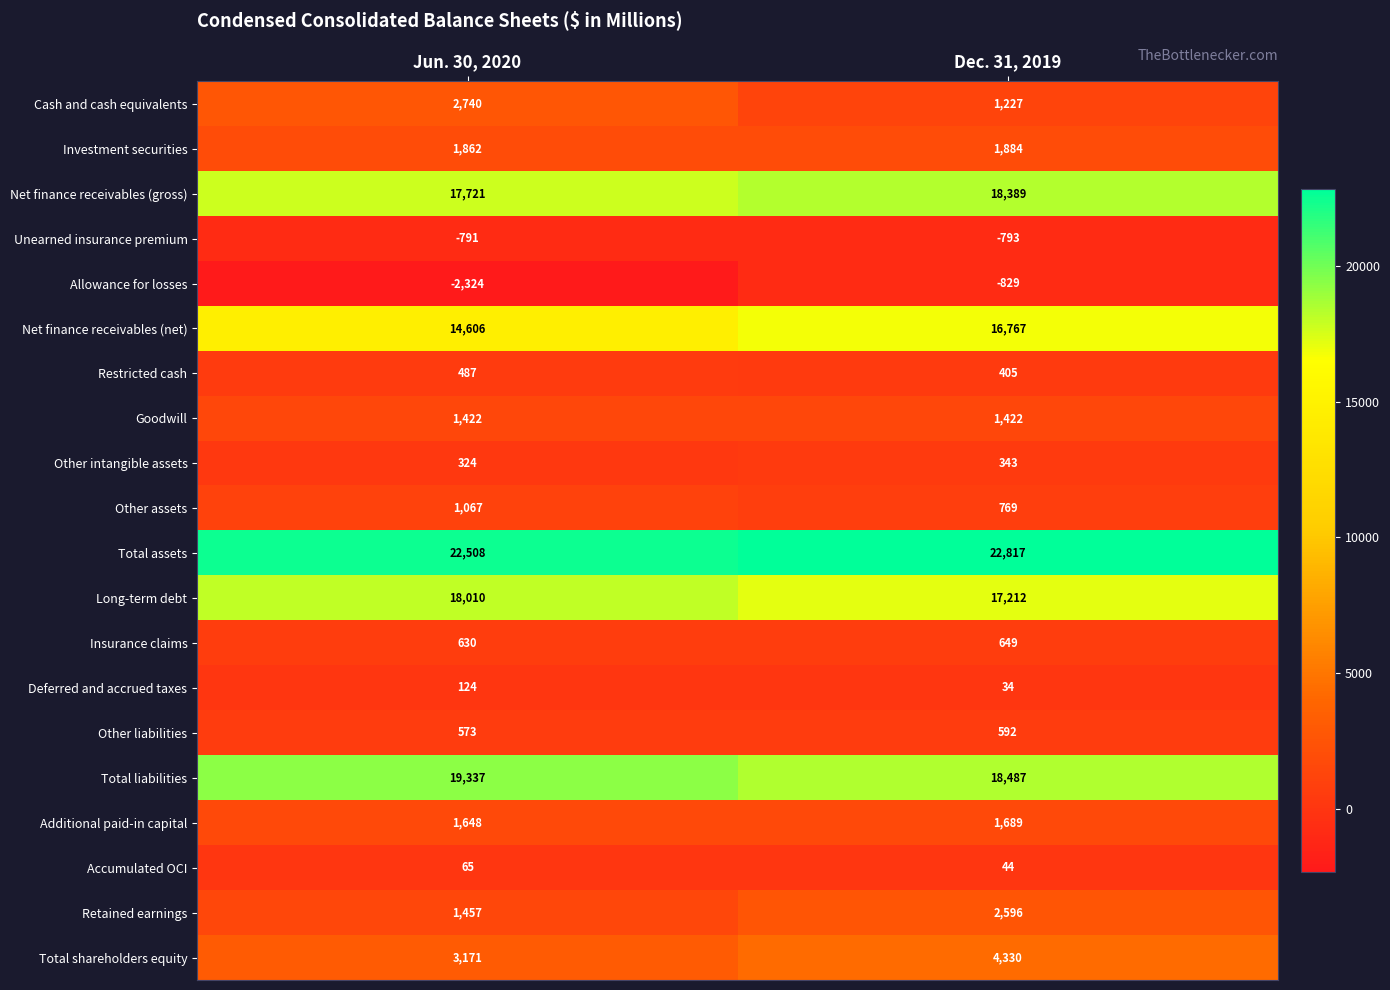

What is the difference between the maximum and minimum values in the Cash and cash equivalents series?

1513